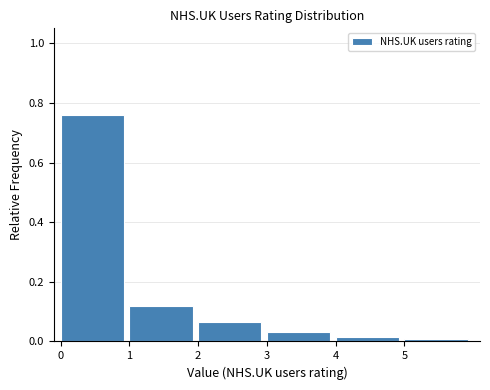

Reading left to right, transcribe this chart: for each bar, give the range it covers on the x-axis and its height. The values are not printed on the chart, so give them approximately, as read against the axis.

0 to 1: 0.76
1 to 2: 0.12
2 to 3: 0.06
3 to 4: 0.04
4 to 5: under 0.02
5 to 6: under 0.02